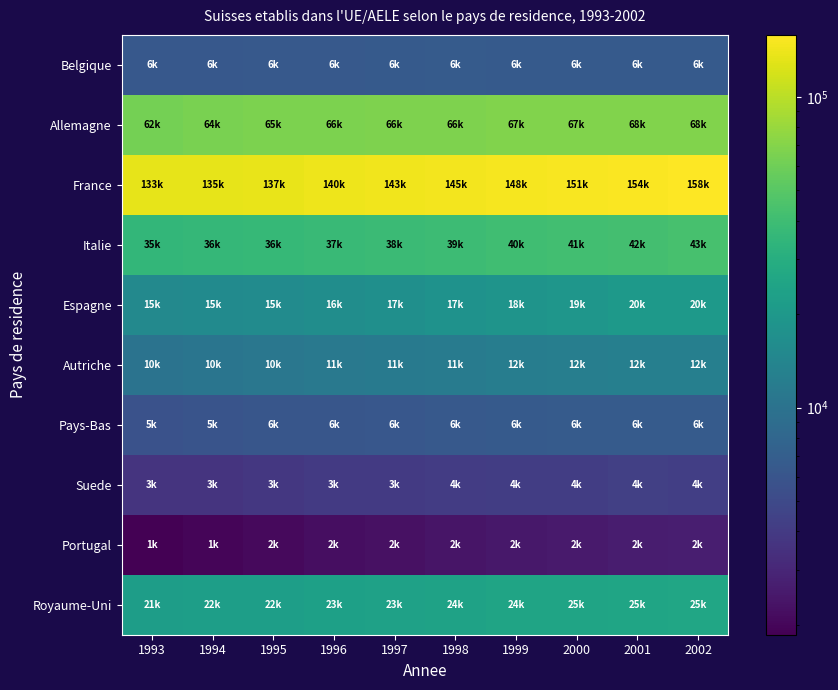

Which has a higher value, 1997 or 1996?

1997